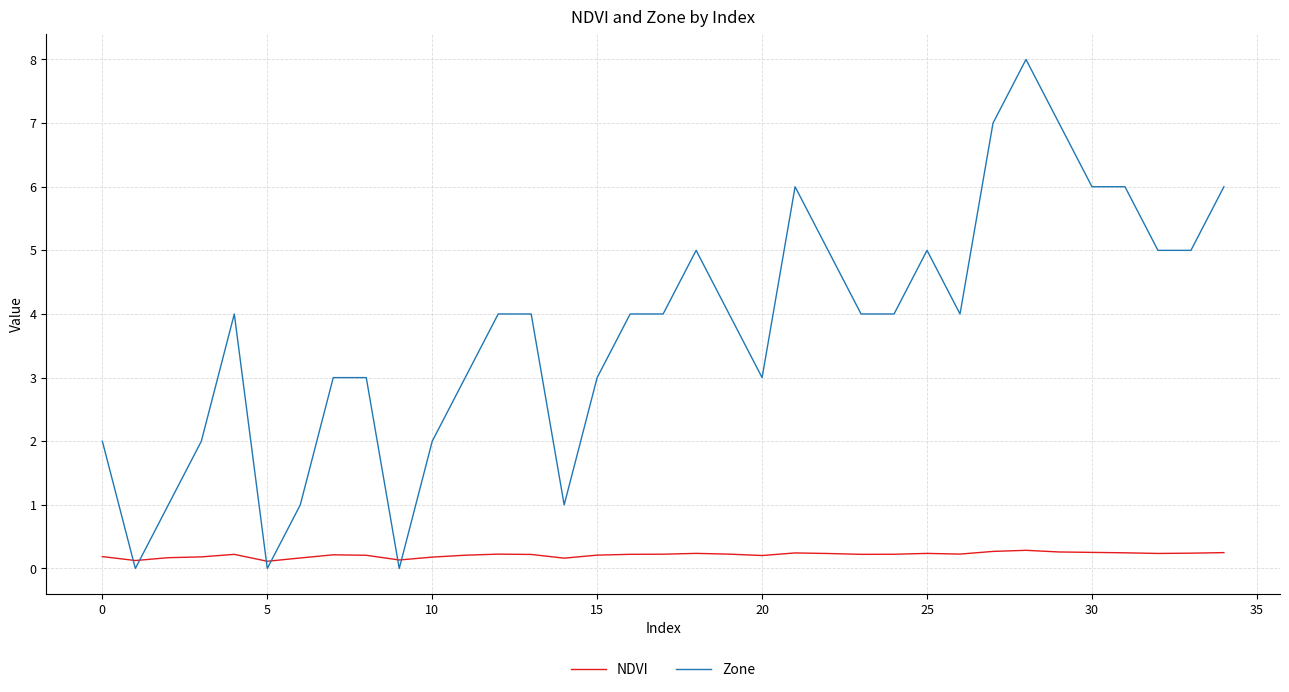

Which series ends up on top after the final intersection of NDVI and Zone?

Zone